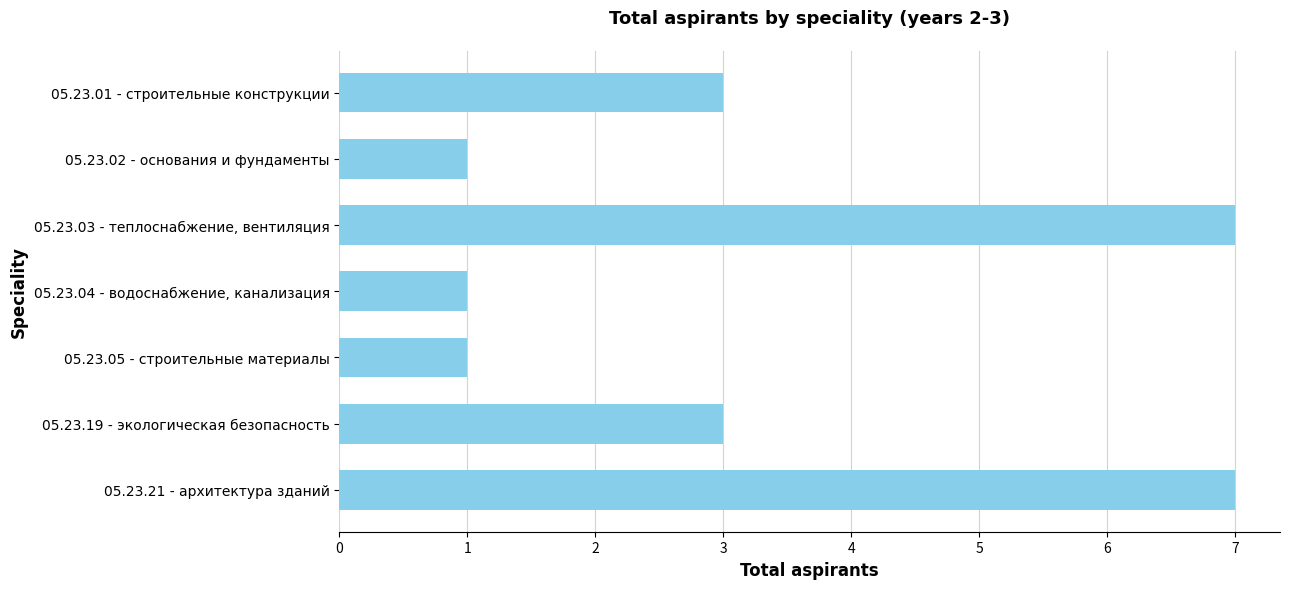

What position from the bottom is 05.23.05 - строительные материалы?

3